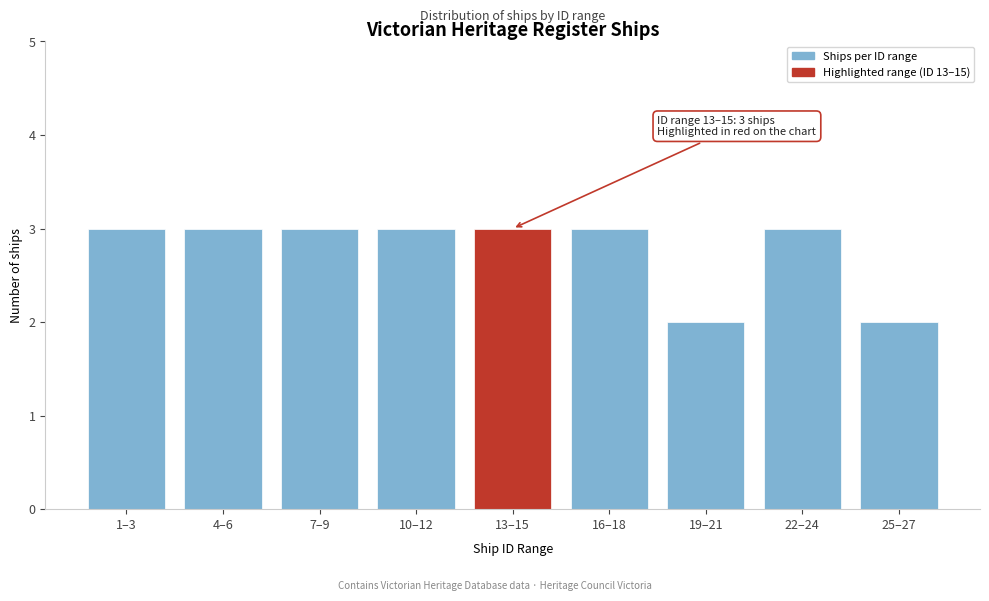

Reading left to right, what are all the values shown in this chart?

3	3	3	3	3	3	2	3	2